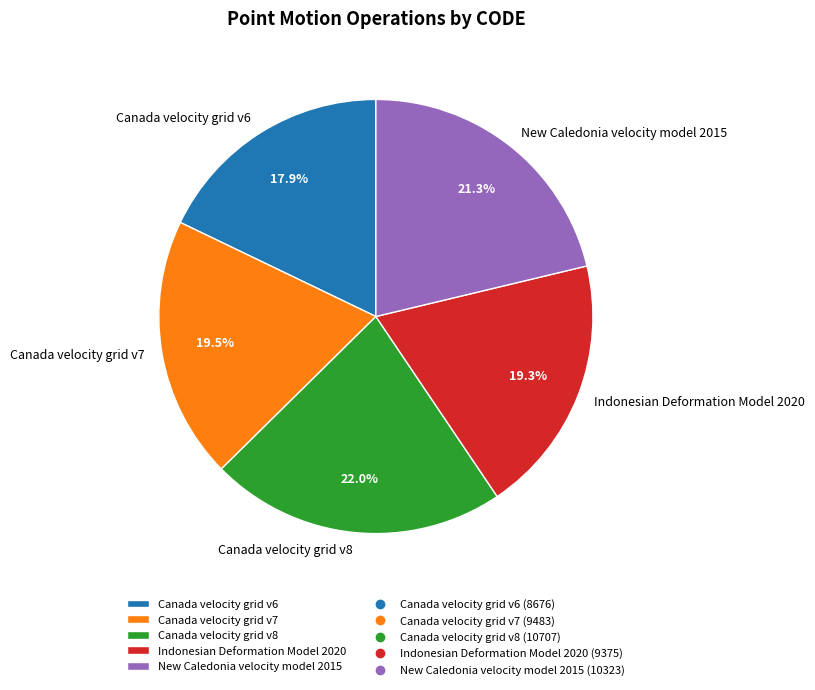

What is the largest slice in the pie chart?

Canada velocity grid v8